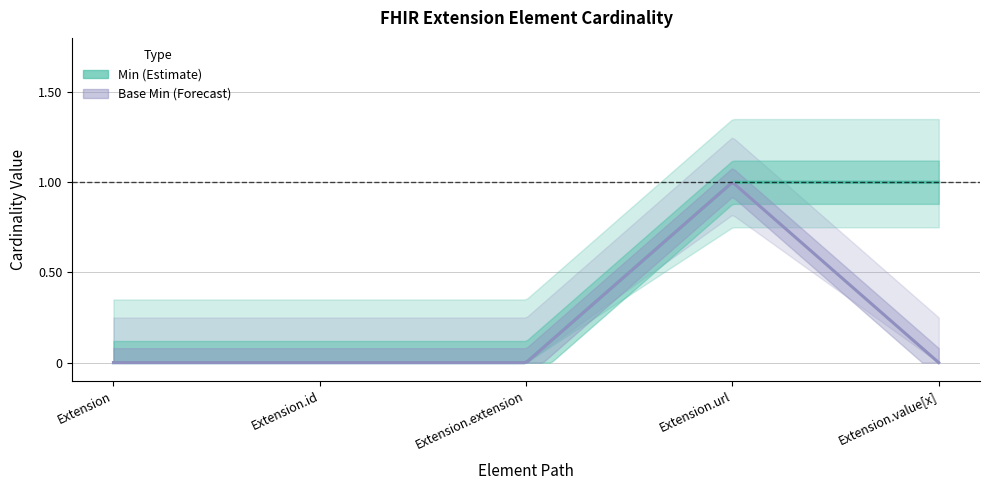

Does the chart have visible grid lines?

Yes